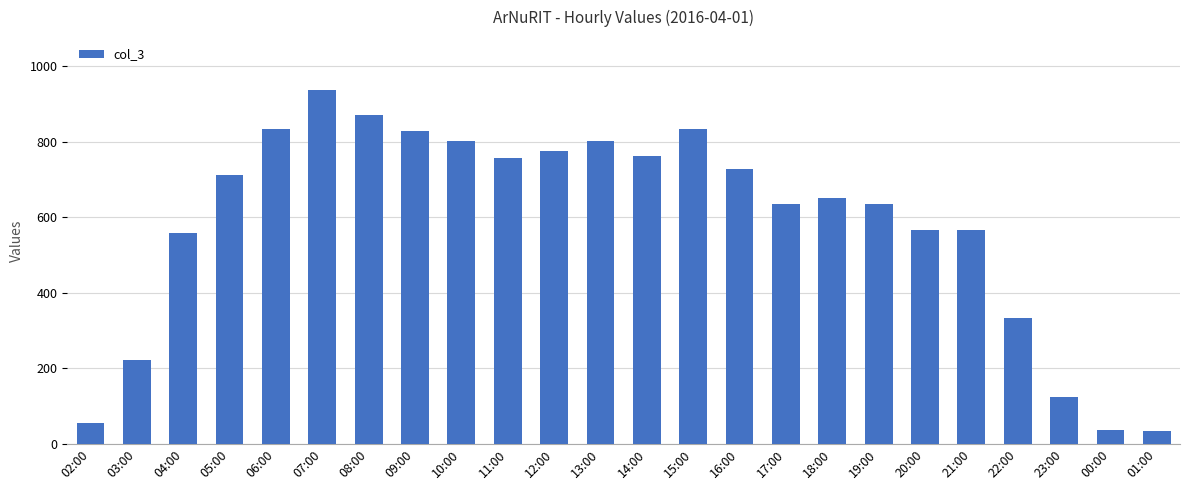

What is the label of the 5th bar from the right?

21:00